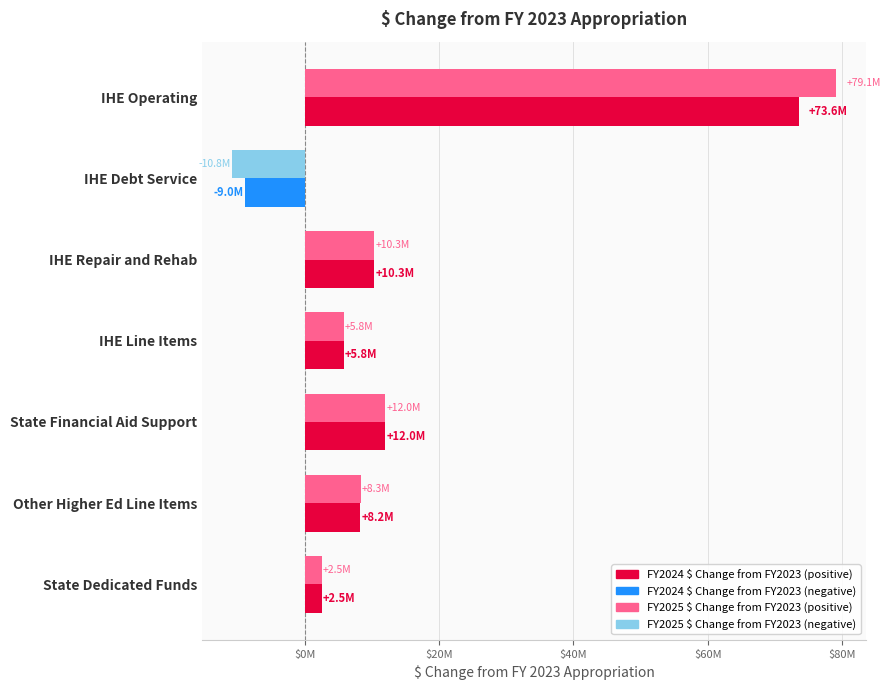

The value of FY2025 $ Change from FY2023 at IHE Repair and Rehab is 15861142.0. True or false?

False